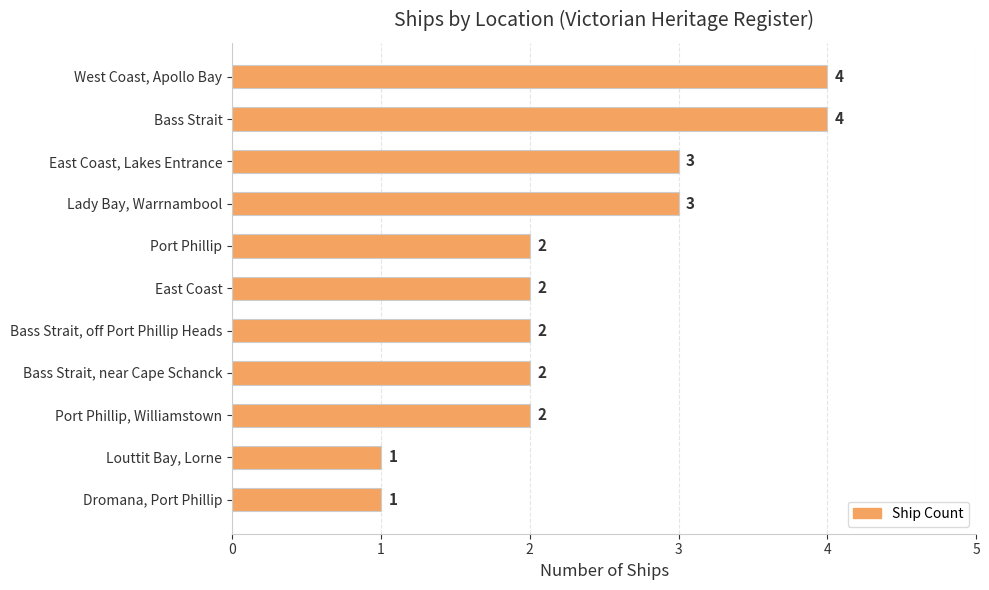

What is the sum of all values?

26